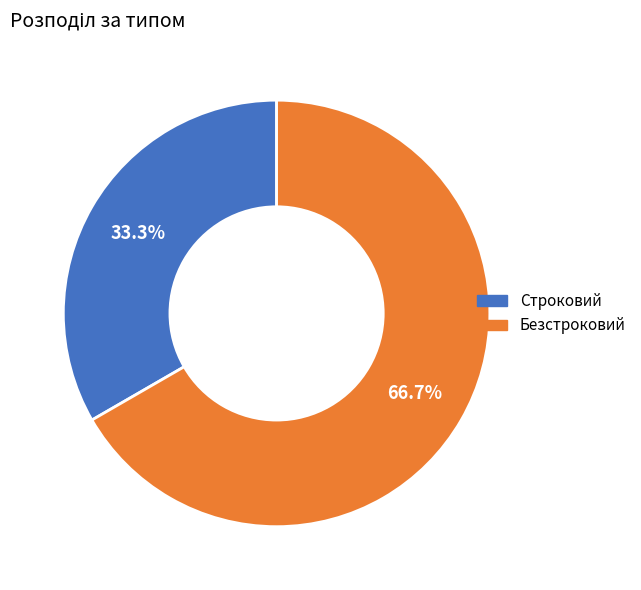

What is the ratio of the value at Строковий to the value at Безстроковий?

0.5